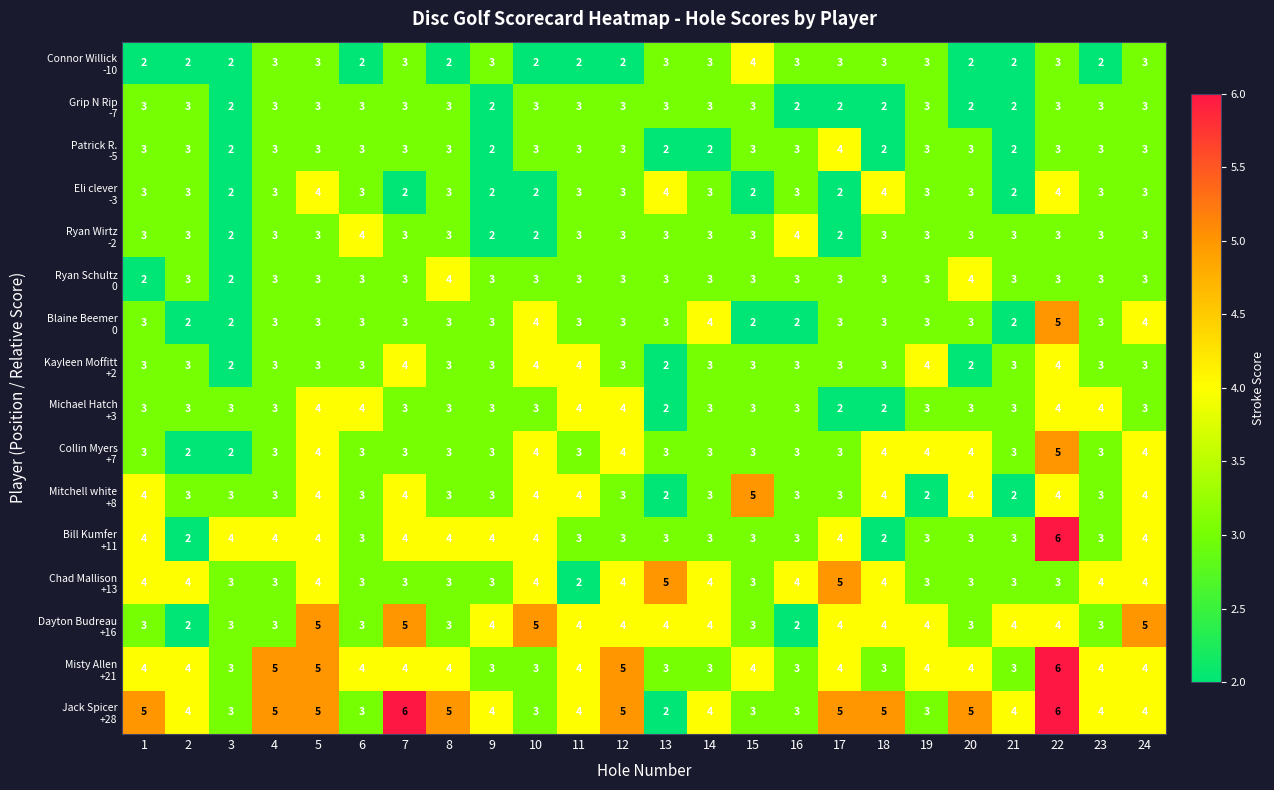

At which category is the sum across all series the highest?

22